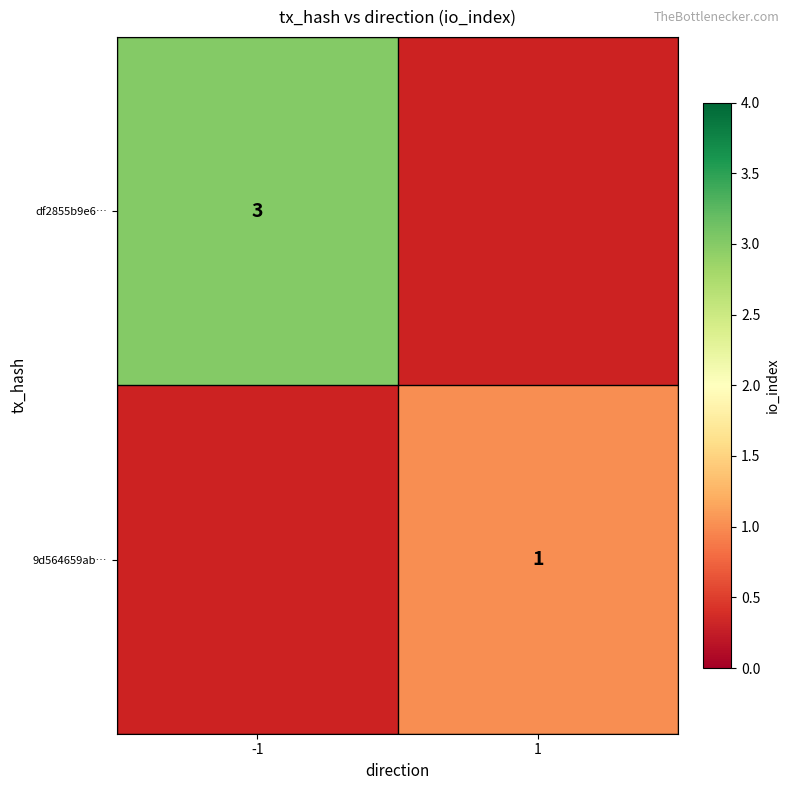

The value of df2855b9e6… at -1 is 3. True or false?

True